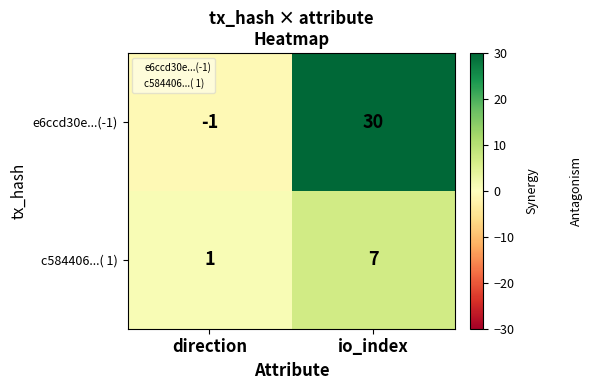

List the series in order of their overall mean, highest first.

e6ccd30e...(-1), c584406...( 1)